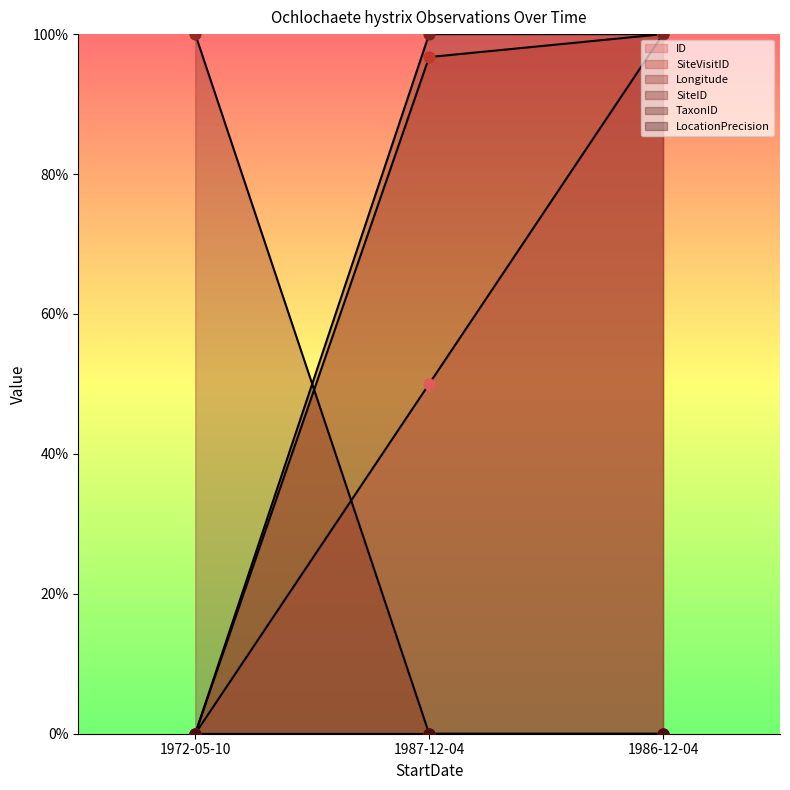

Is the value of SiteVisitID at 1986-12-04 greater than the value of SiteID at 1986-12-04?

Yes